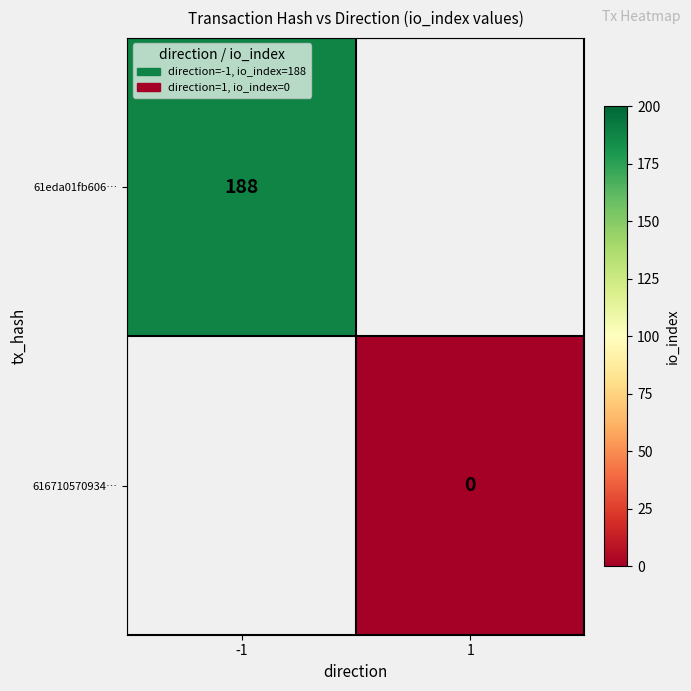

The 61eda01fb606… series shows 69.2 at -1. True or false?

False